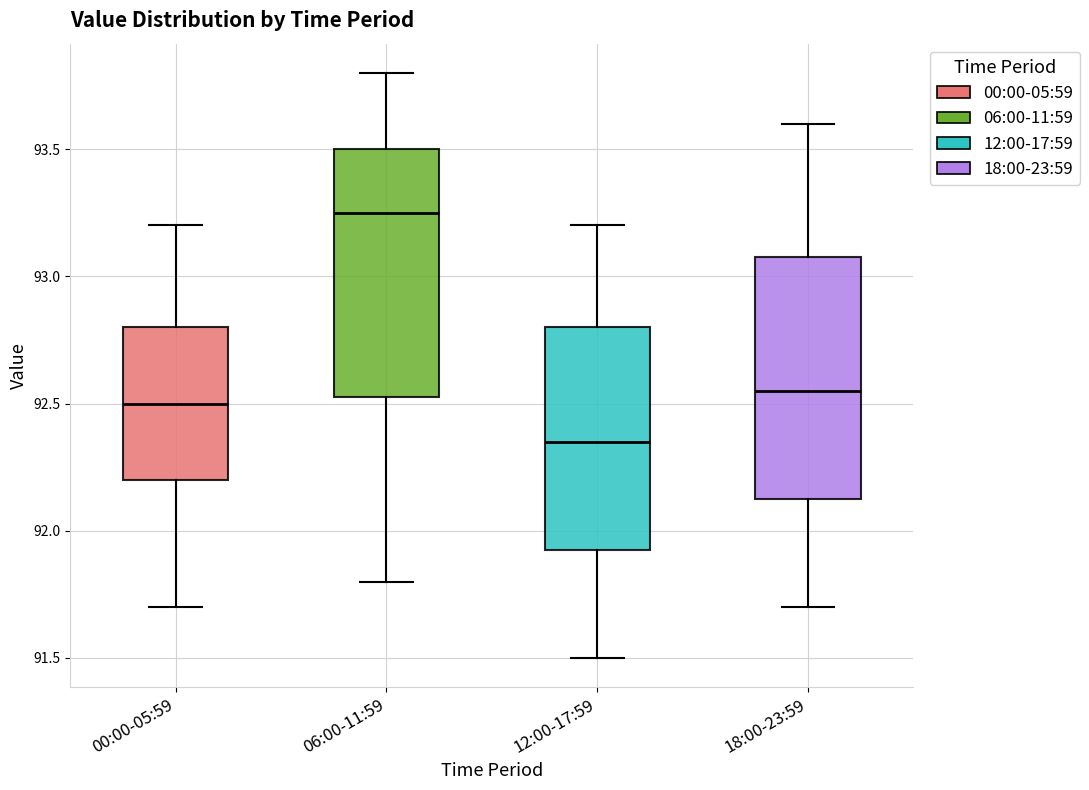

Which box has the lowest median line?

12:00-17:59